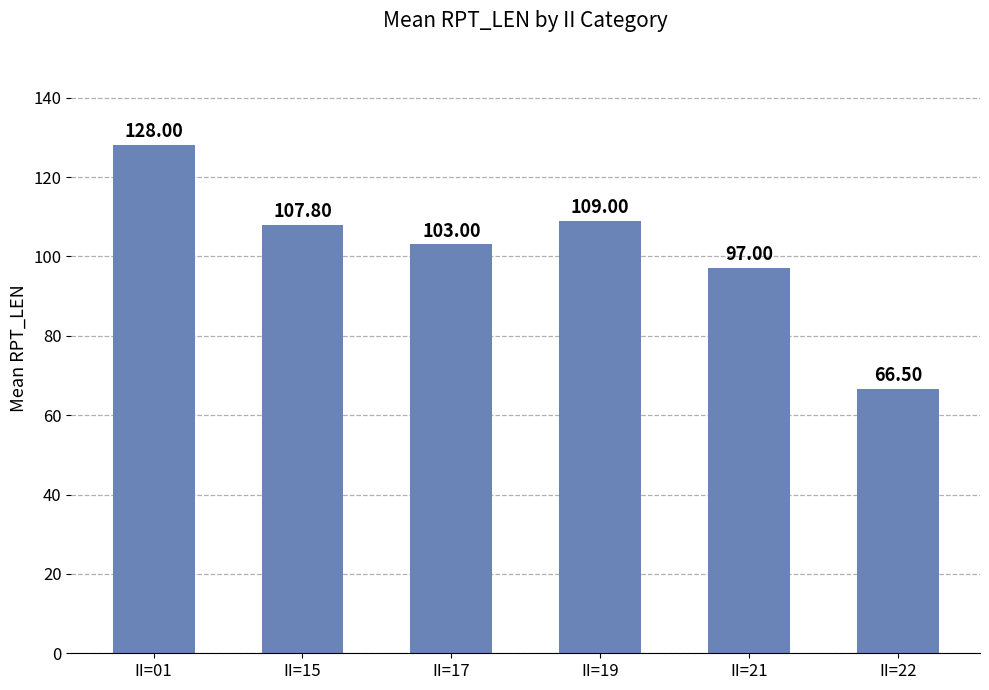

Are the bars grouped side by side (vs. stacked)?

No